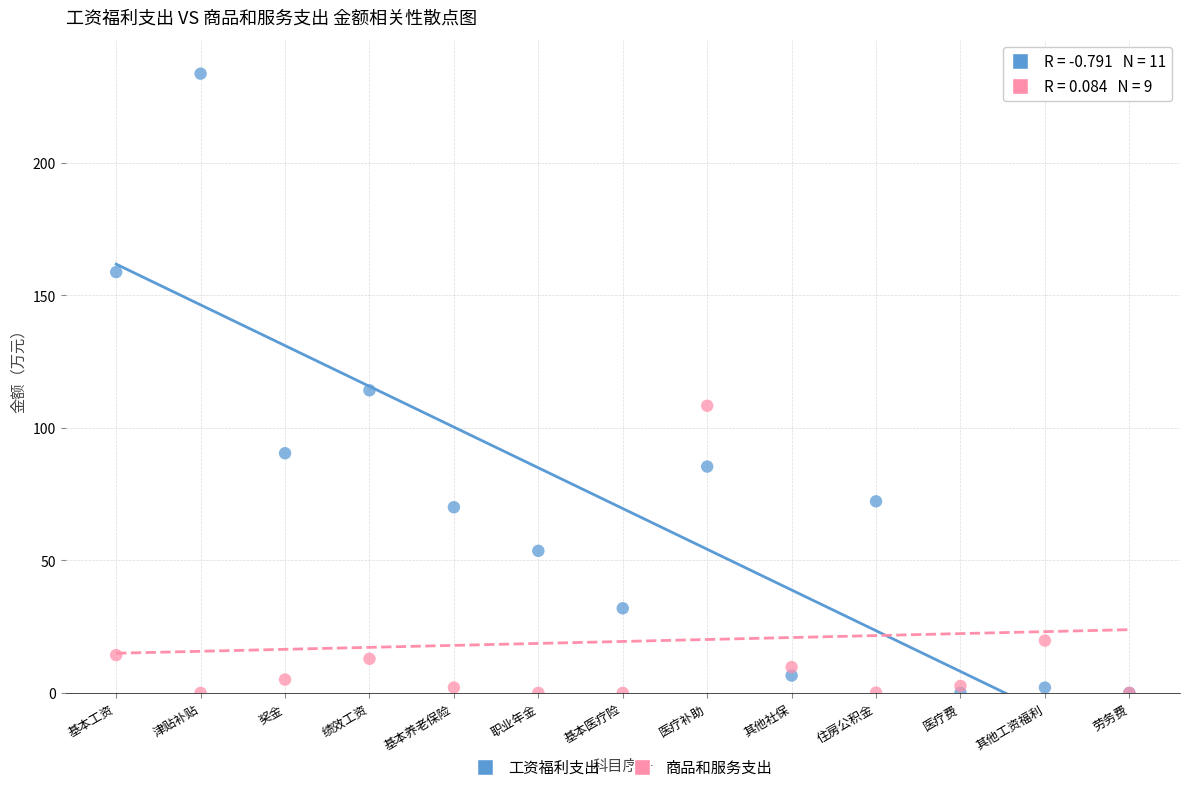

Which series has the widest spread of Y values?

工资福利支出